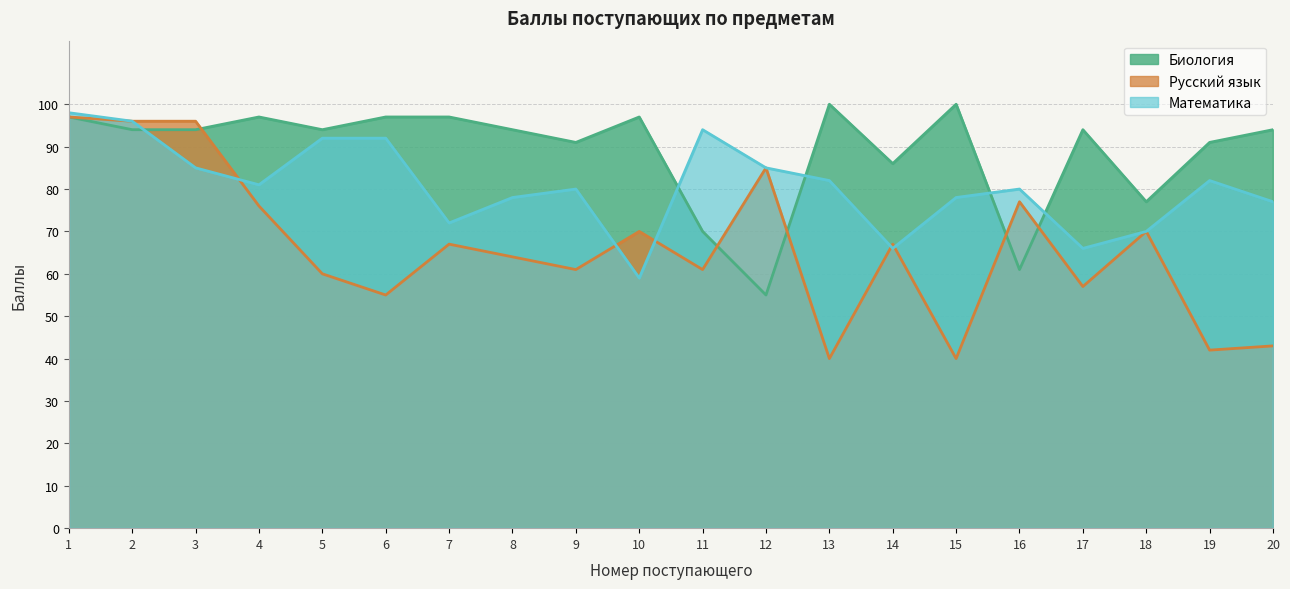

List the series in order of their overall mean, highest first.

Биология, Математика, Русский язык